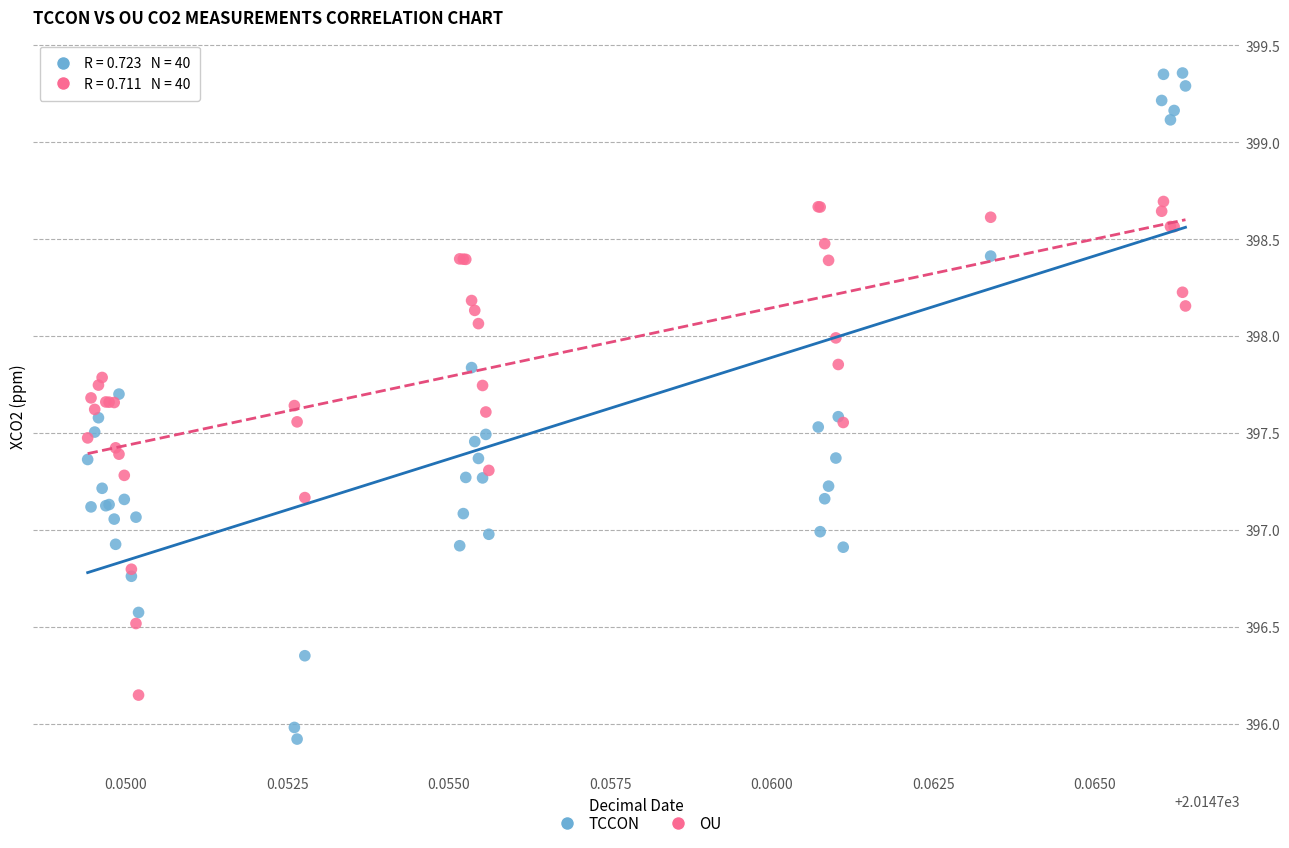

Which series reaches the minimum Y coordinate?

TCCON